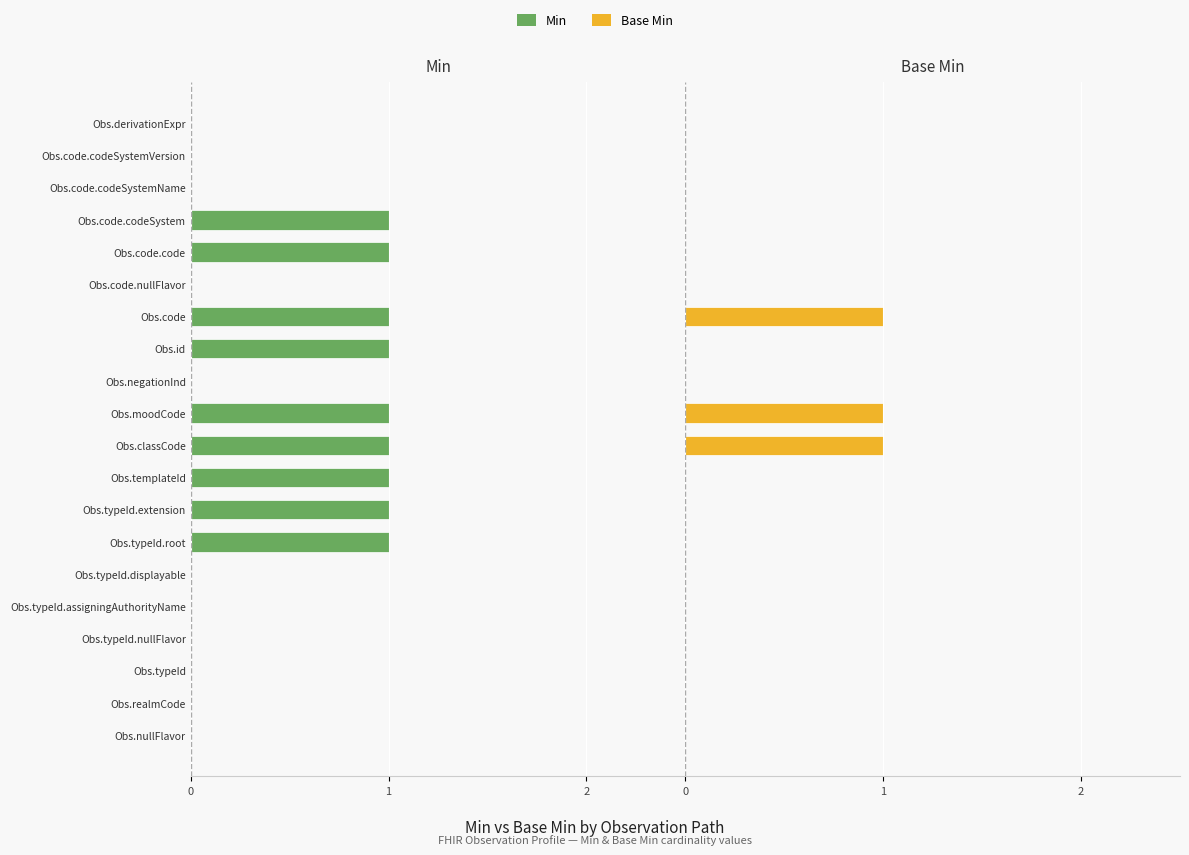

What is the sum of the Base Min values at Obs.derivationExpr and Obs.moodCode?

1